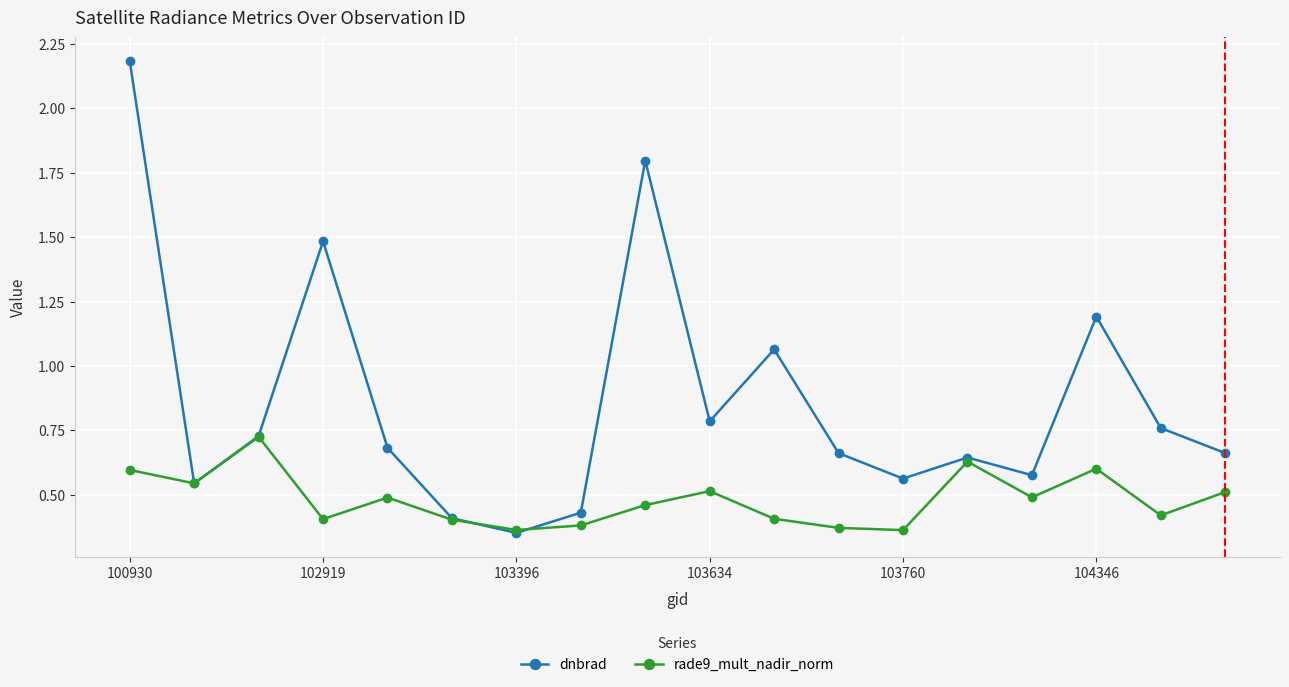

Rank the series by their maximum value, from highest to lowest.

dnbrad, rade9_mult_nadir_norm